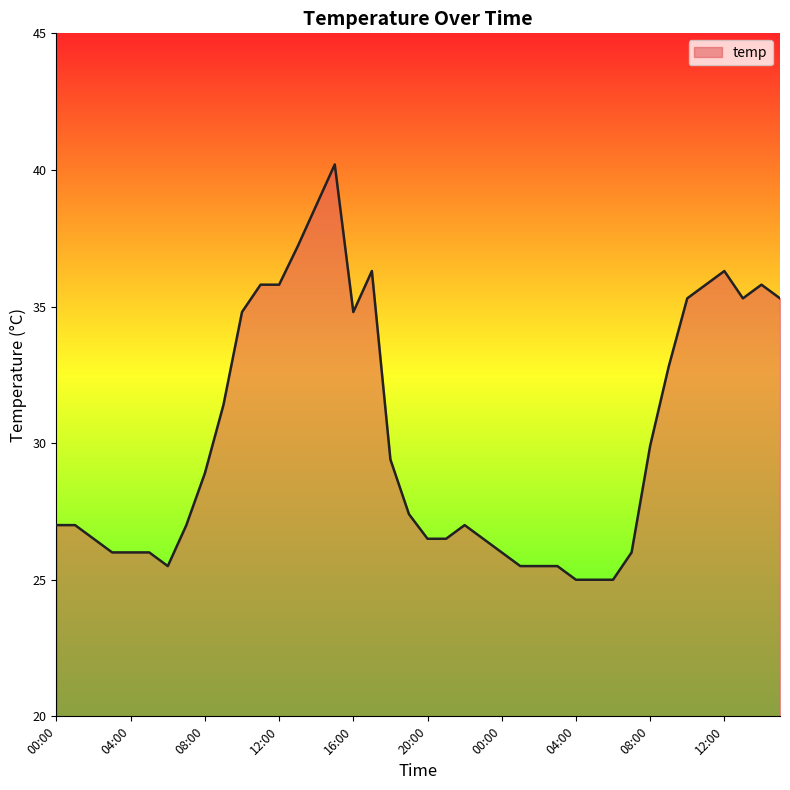

What is the greatest value displayed?

40.2